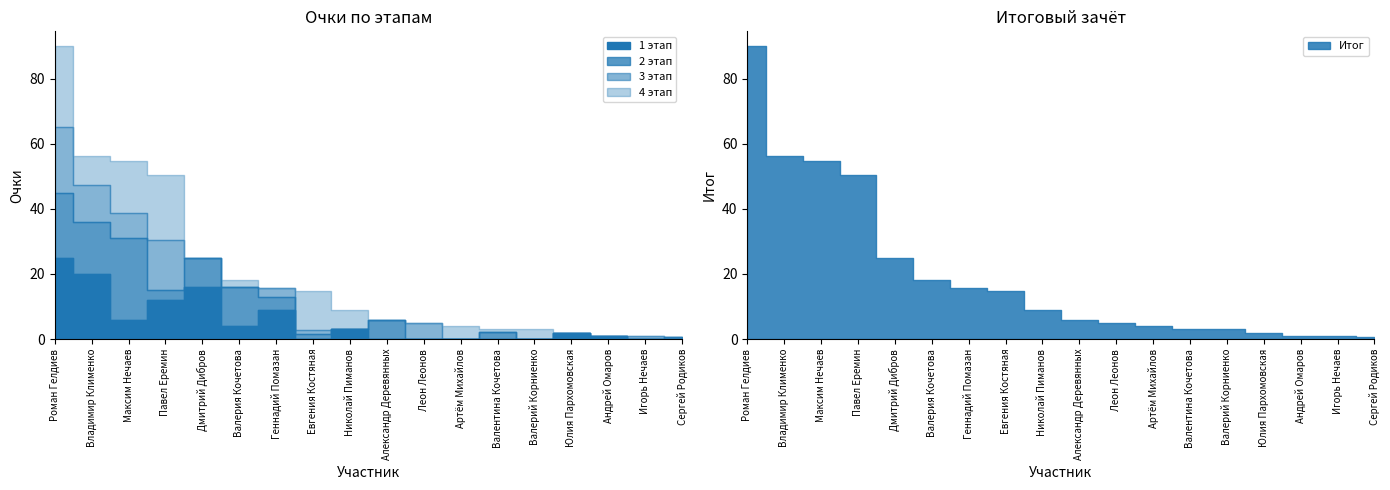

Where does the 1 этап series first go above 2?

Роман Гелдиев